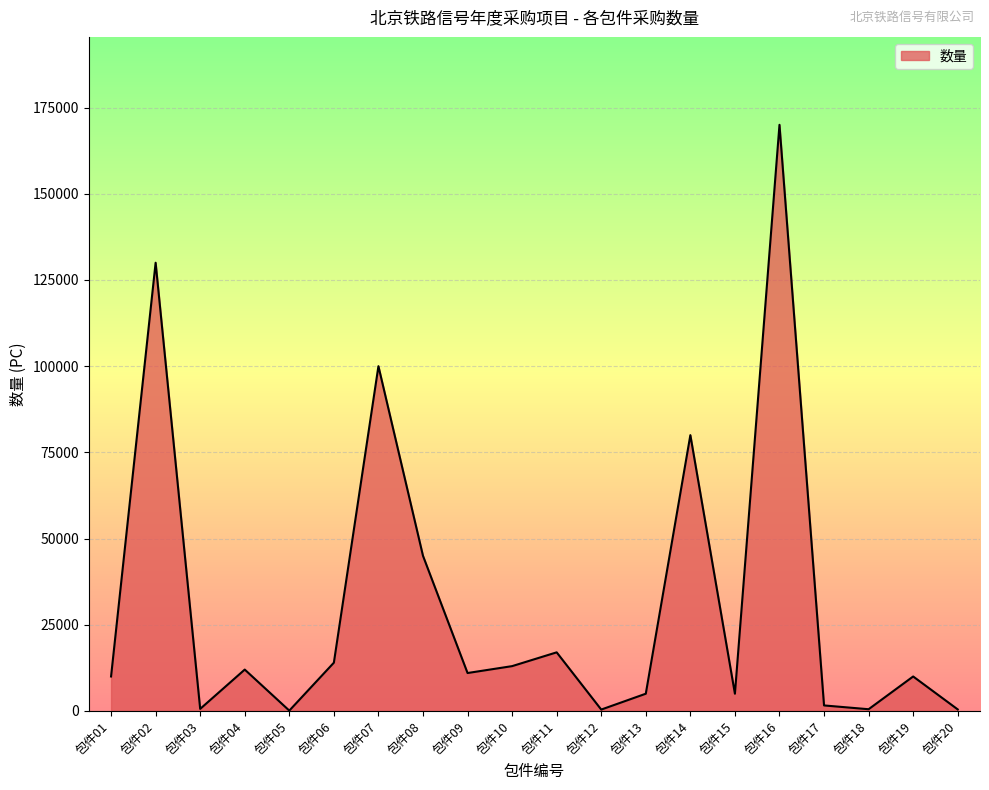

What is the difference between the values at 包件07 and 包件06?

86000